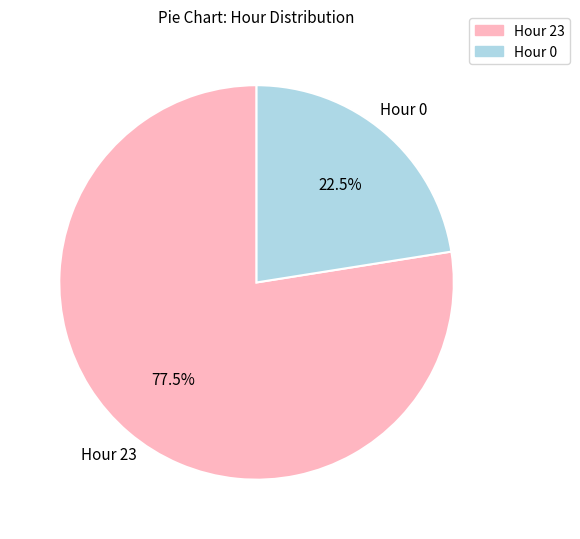

Which category has the biggest portion of the pie?

Hour 23